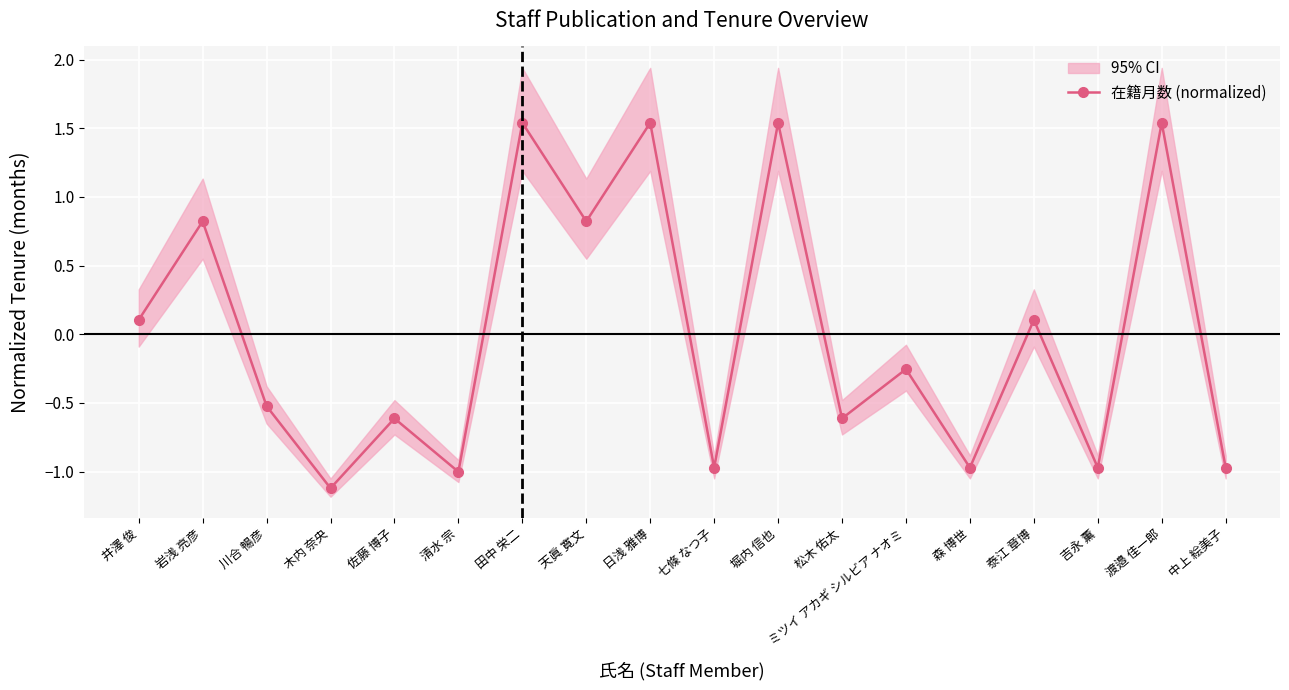

The chart shows a value of -1.0 at 中上 絵美子. True or false?

True